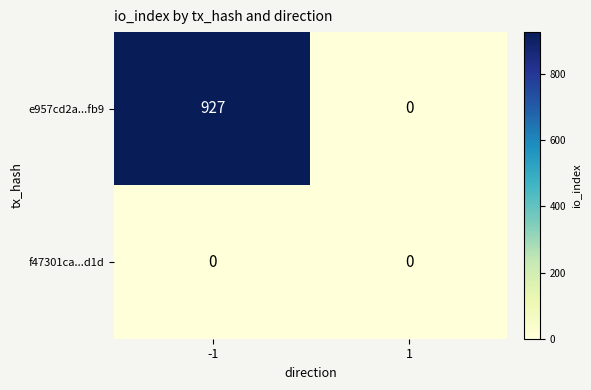

How many distinct data groups are displayed?

2